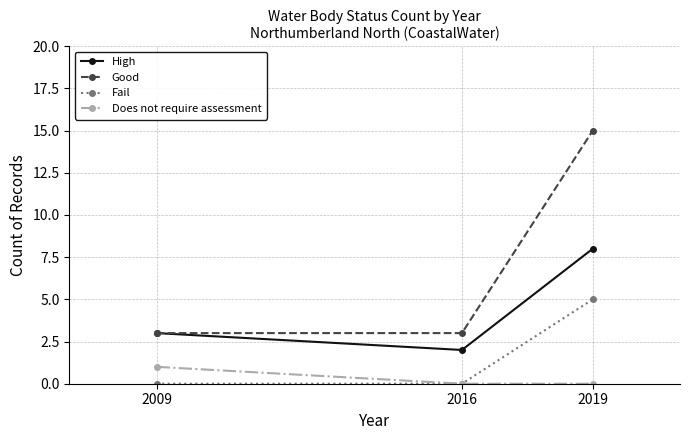

What is the sum of all Good values?

21